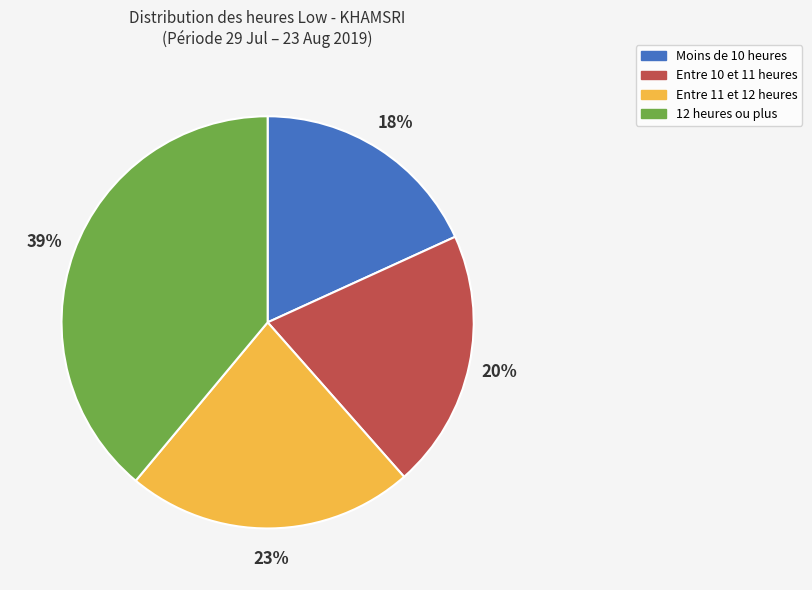

What is the smallest slice in the pie chart?

Moins de 10 heures